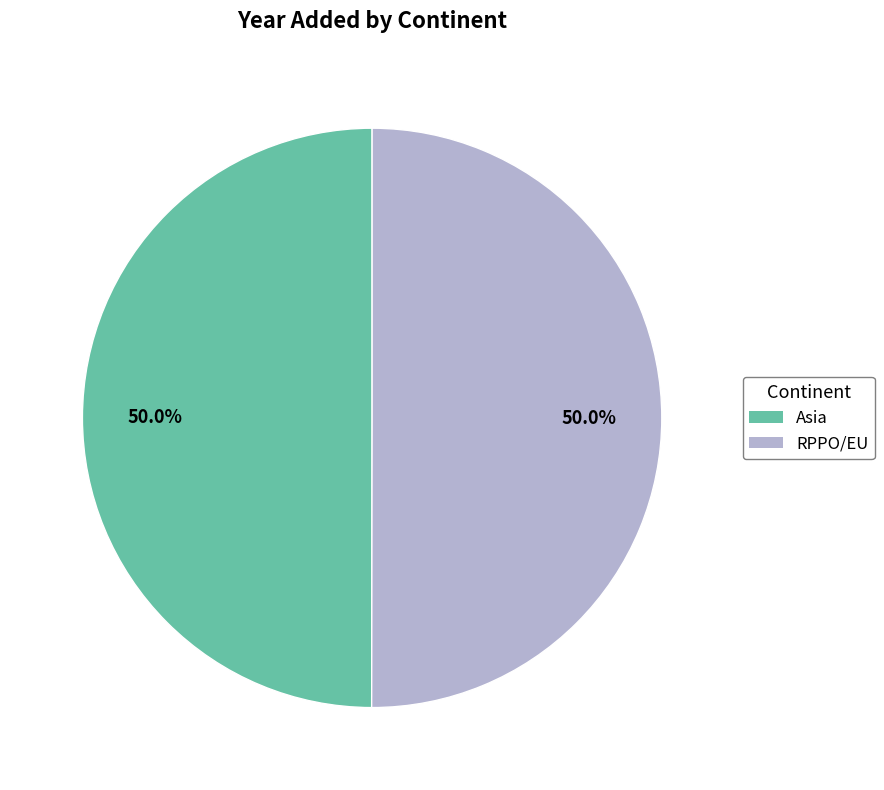

How much of the chart is everything except RPPO/EU?

50.0%